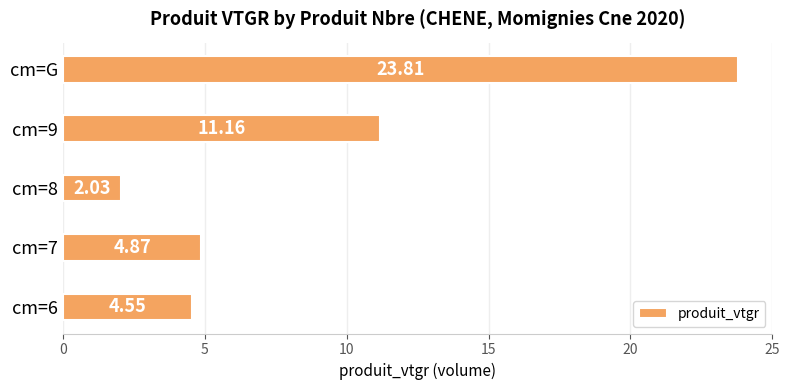

How many bars are there in total?

5